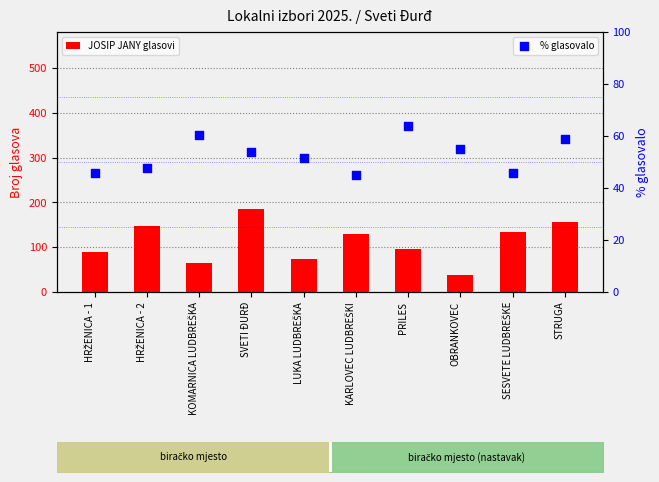

At how many categories does at least one series exceed 46?

10